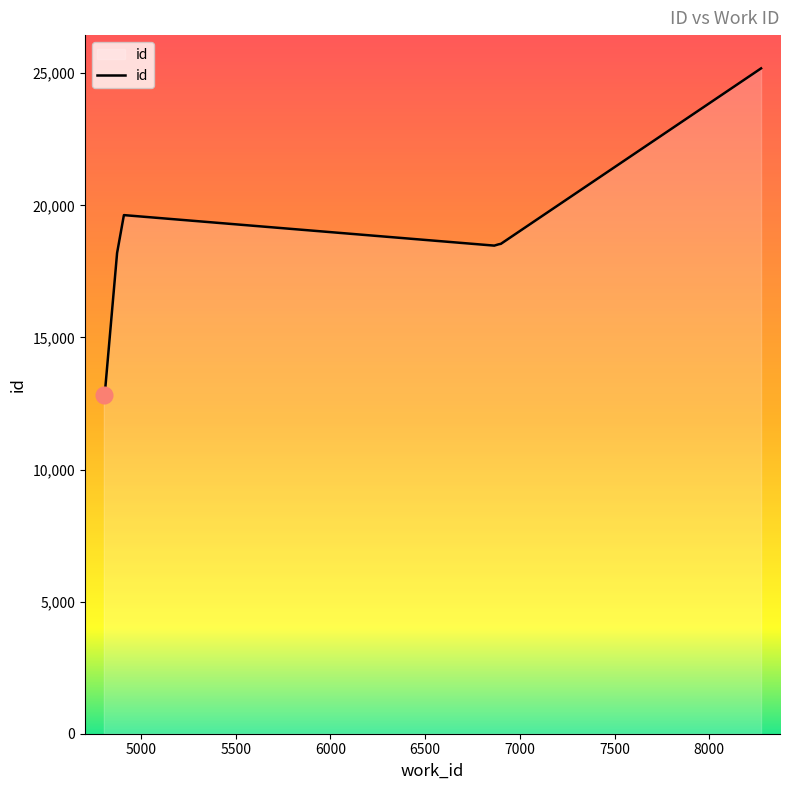

What is the difference between the maximum and minimum values?

12362